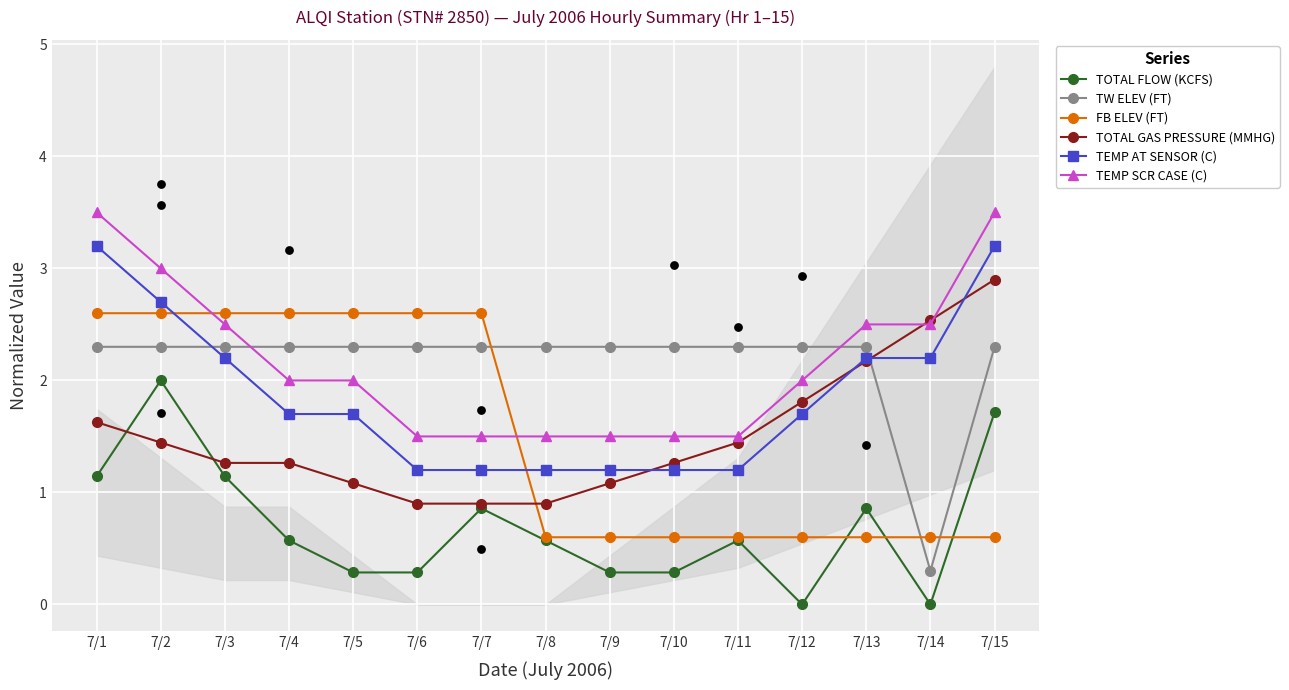

At how many categories does at least one series exceed 0?

15